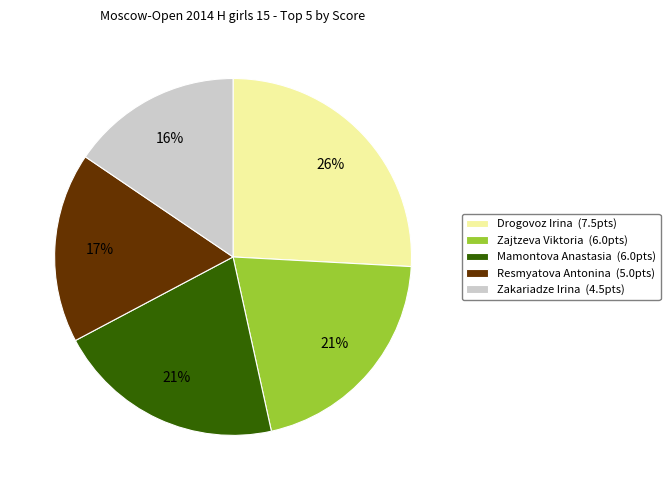

To the nearest percent, what percentage of the pie is Zajtzeva Viktoria?

21%